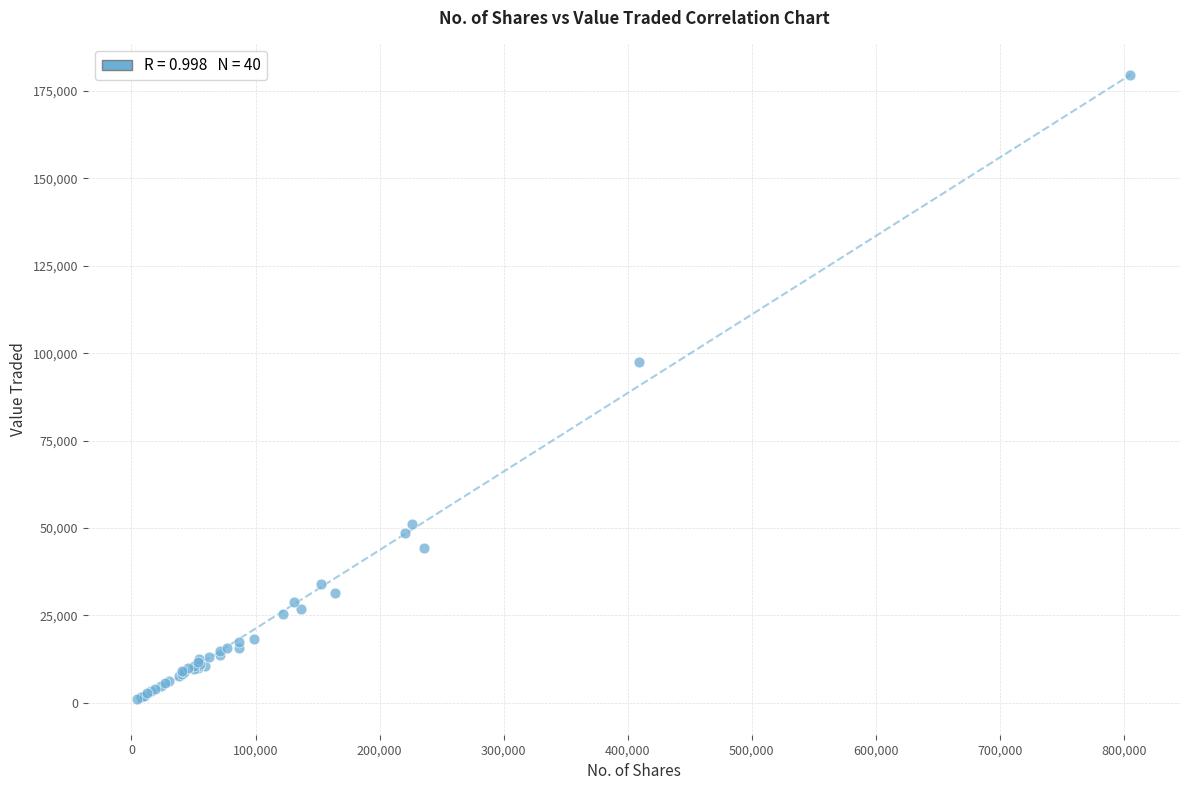

What Y value in the scatter plot is closest to 90348?

97331